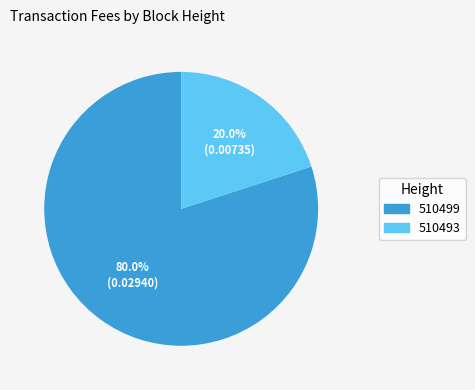

Count the number of slices in the pie.

2